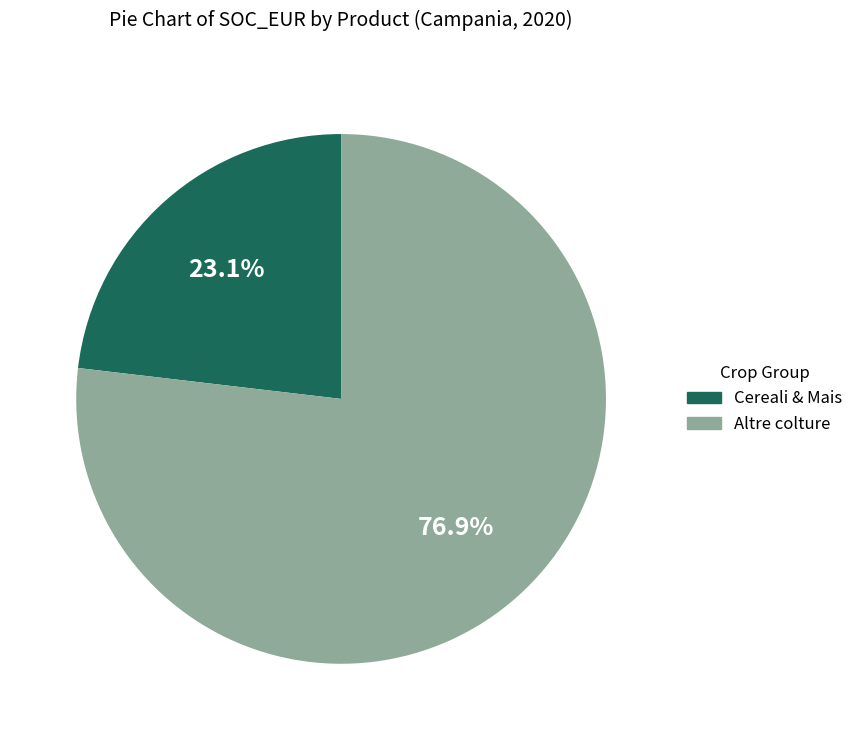

How many slices are in this pie chart?

2